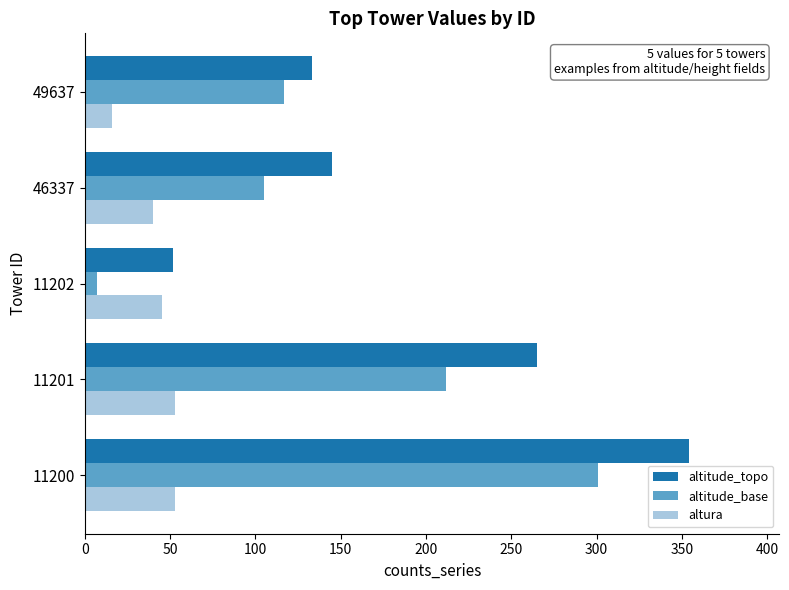

Is the value of altitude_base at 11201 greater than the value of altura at 49637?

Yes